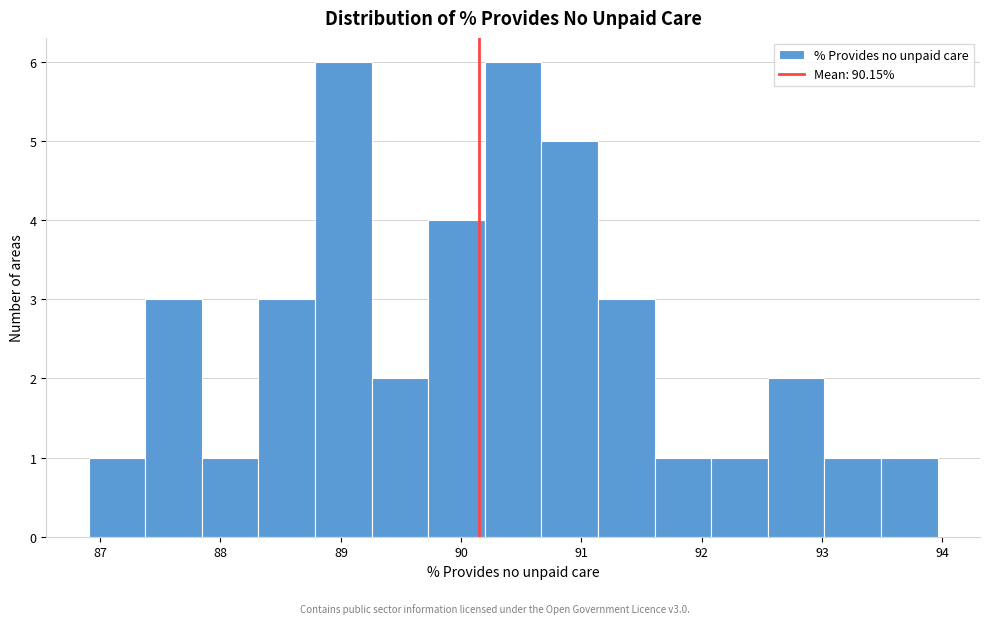

Reading left to right, list every bar in this chart as the range it spans on the x-axis followed by its height. Neither the bar edges nor the heights are printed on the chart, so give them approximately, as read against the axes.

86.9 to 87.4: 1
87.4 to 87.8: 3
87.8 to 88.3: 1
88.3 to 88.8: 3
88.8 to 89.3: 6
89.3 to 89.7: 2
89.7 to 90.2: 4
90.2 to 90.7: 6
90.7 to 91.1: 5
91.1 to 91.6: 3
91.6 to 92.1: 1
92.1 to 92.5: 1
92.5 to 93.0: 2
93.0 to 93.5: 1
93.5 to 94.0: 1